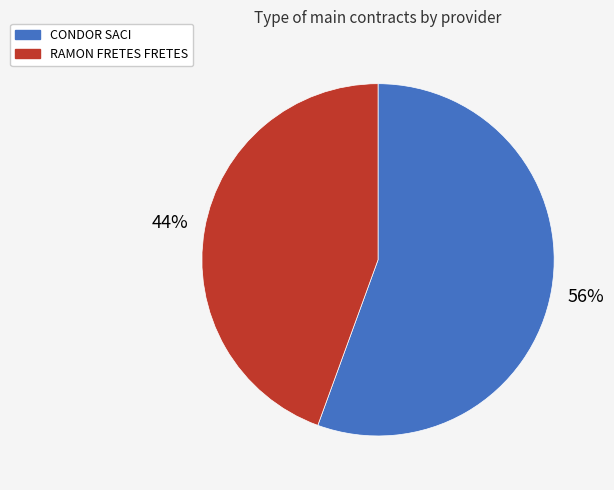

Rank the categories by value from highest to lowest.

CONDOR SACI, RAMON FRETES FRETES